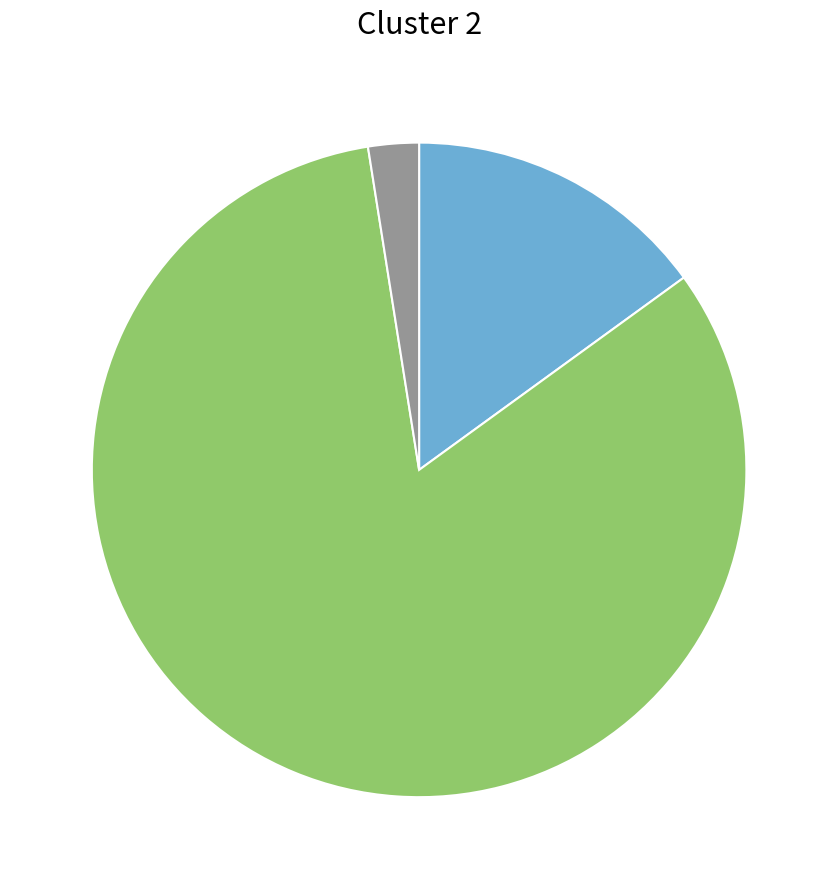

Does any single category account for the majority?

Yes